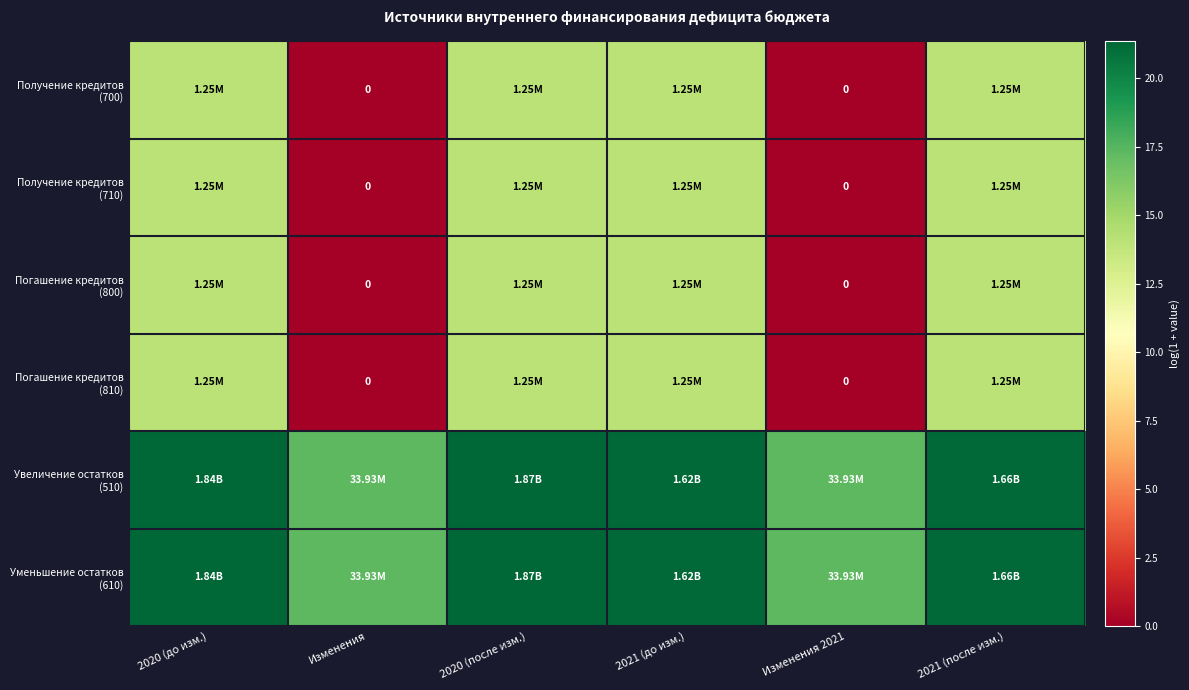

What is the difference between the maximum and second lowest values in the Получение кредитов (710) series?

14.0